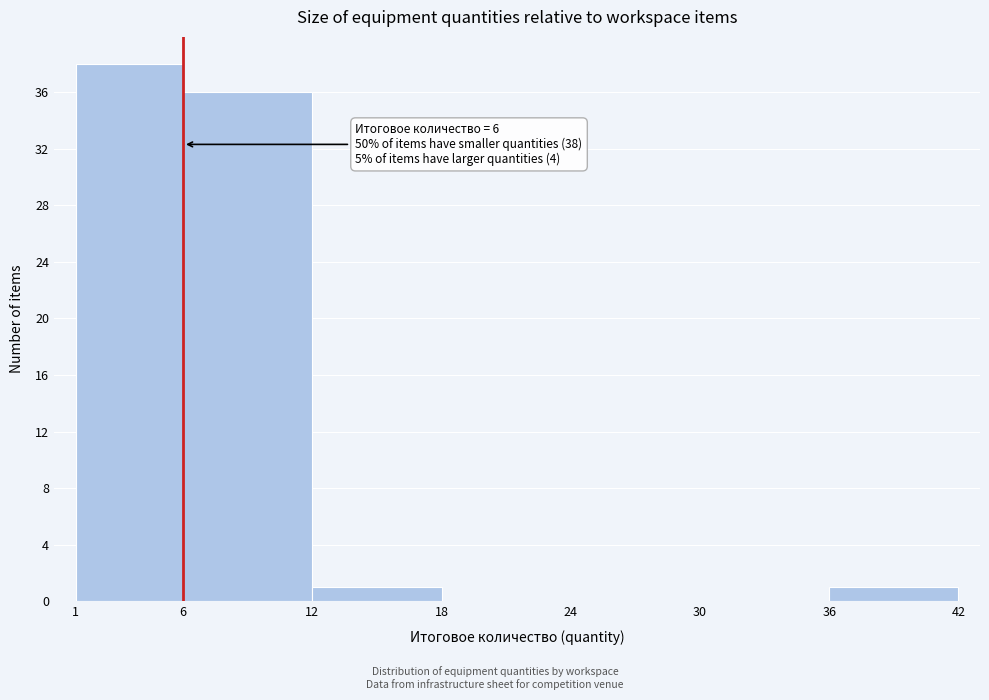

Over which range of the x-axis is the bar tallest?

1 to 6